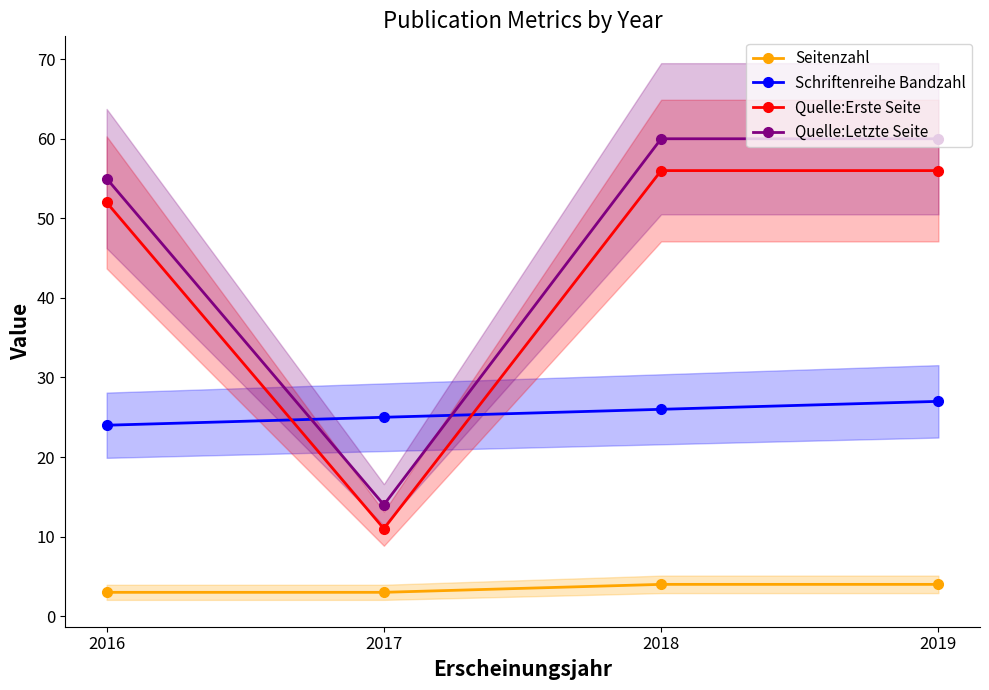

What is the sum of all Quelle:Letzte Seite values?

189